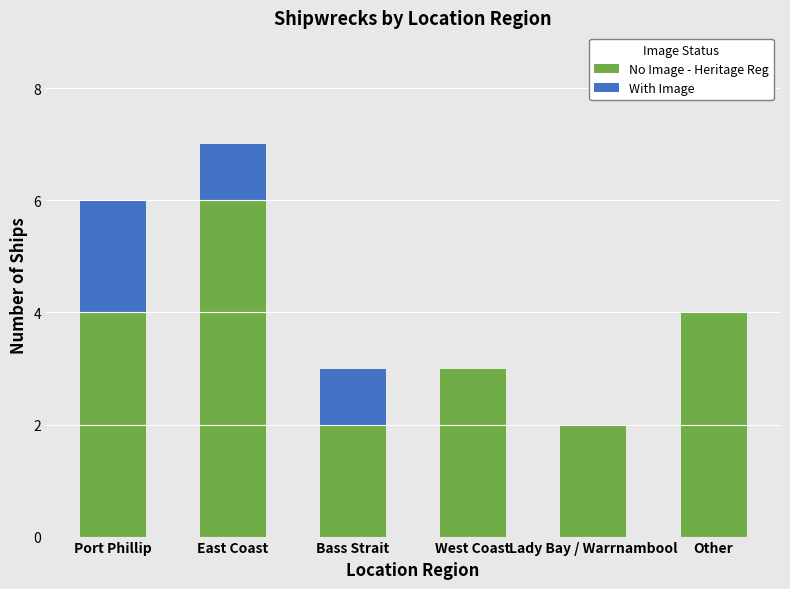

Reading left to right, what are the values for No Image - Heritage Reg?

Port Phillip=4	East Coast=6	Bass Strait=2	West Coast=3	Lady Bay / Warrnambool=2	Other=4